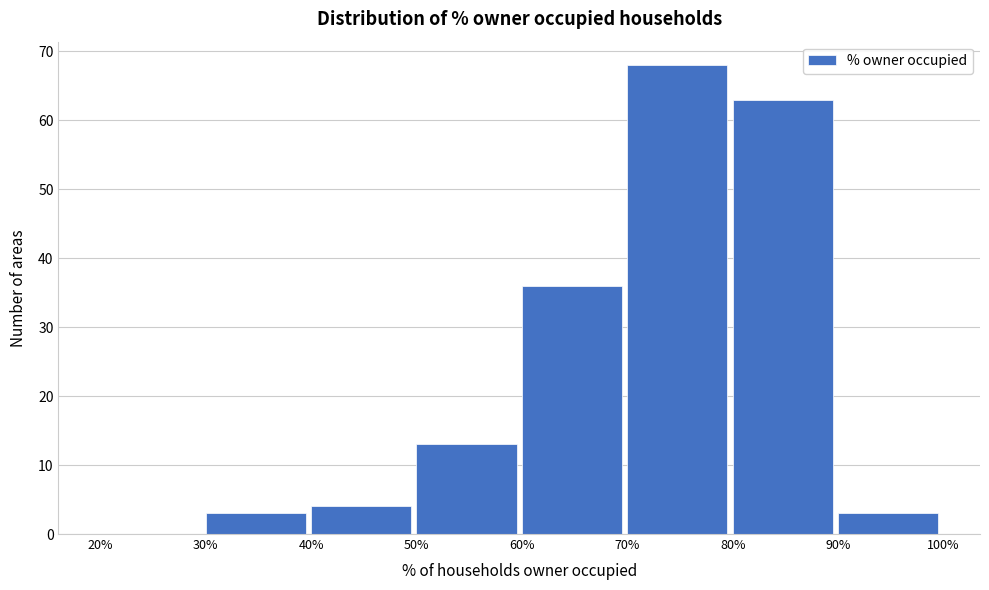

Reading left to right, transcribe this chart: for each bar, give the range it covers on the x-axis and its height. The values are not printed on the chart, so give them approximately, as read against the axis.

20% to 30%: 0
30% to 40%: 3
40% to 50%: 4
50% to 60%: 13
60% to 70%: 36
70% to 80%: 68
80% to 90%: 63
90% to 100%: 3